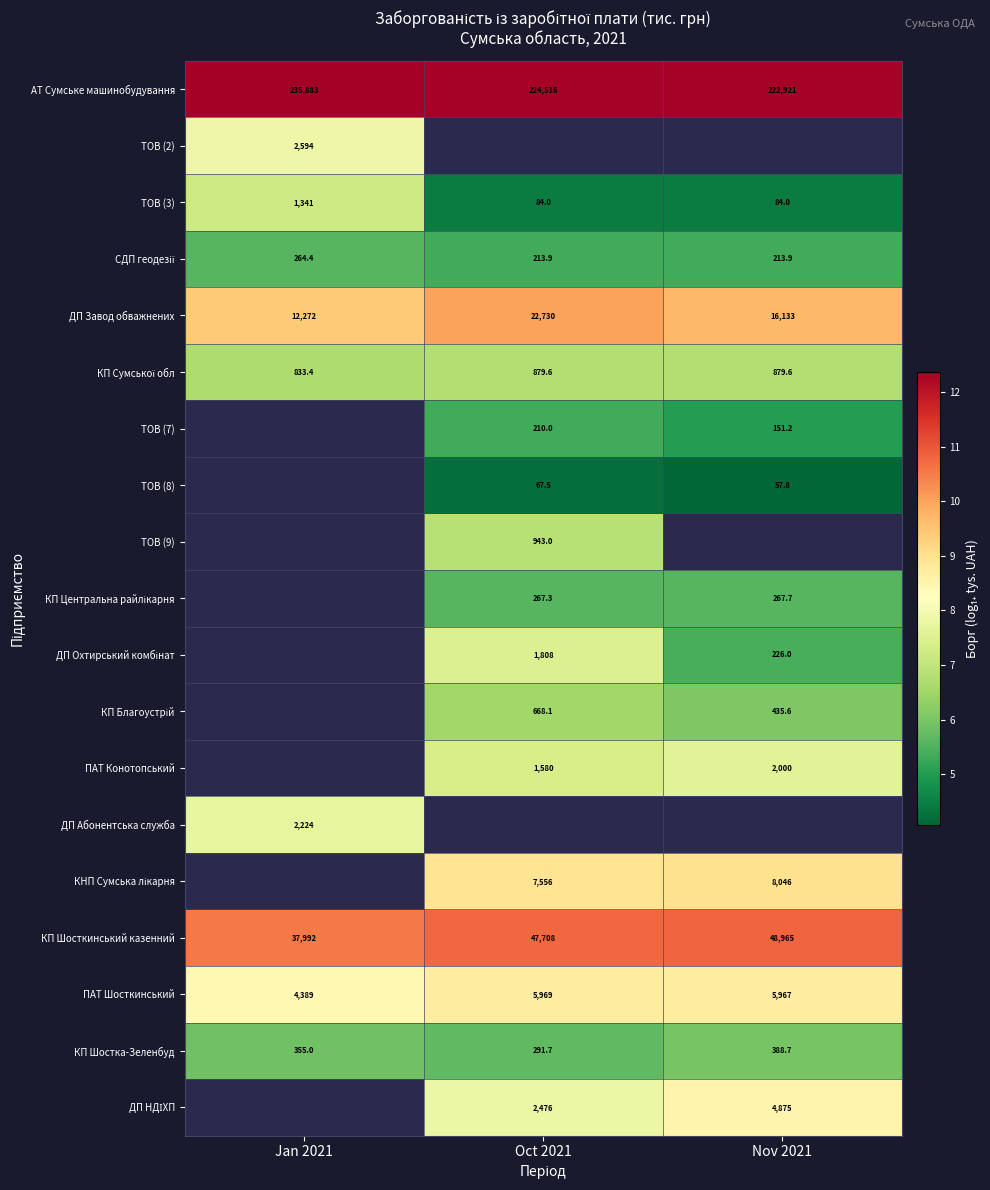

Which series has the largest total across all categories?

АТ Сумське машинобудування